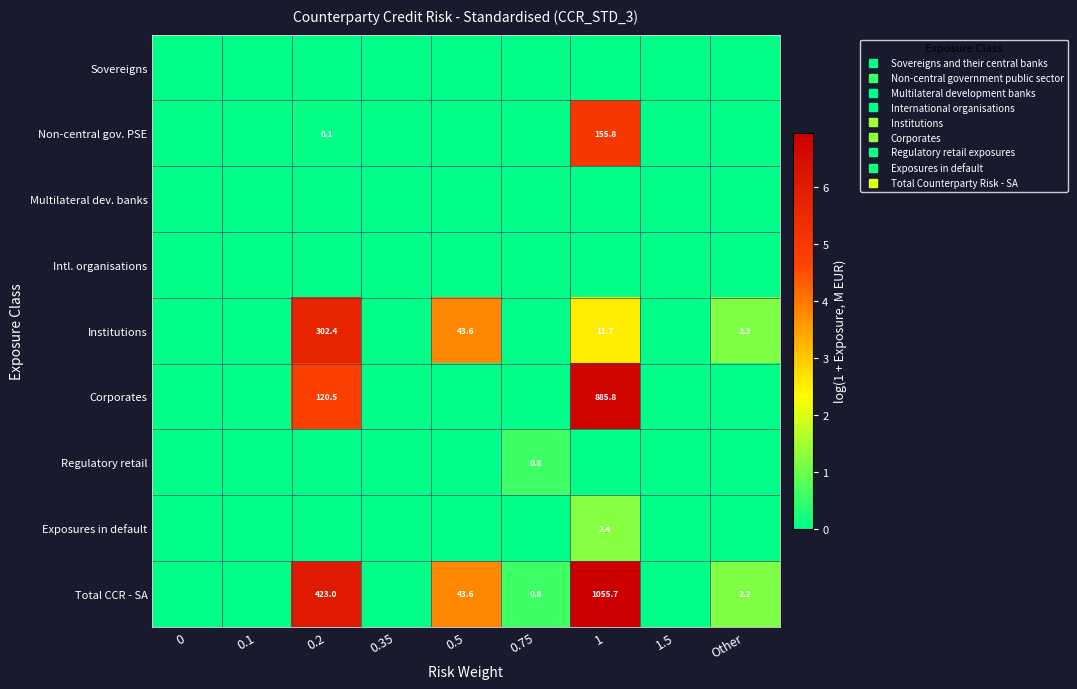

List the labels in order of Corporates value, smallest first.

0, 0.1, 0.35, 0.5, 0.75, 1.5, Other, 0.2, 1